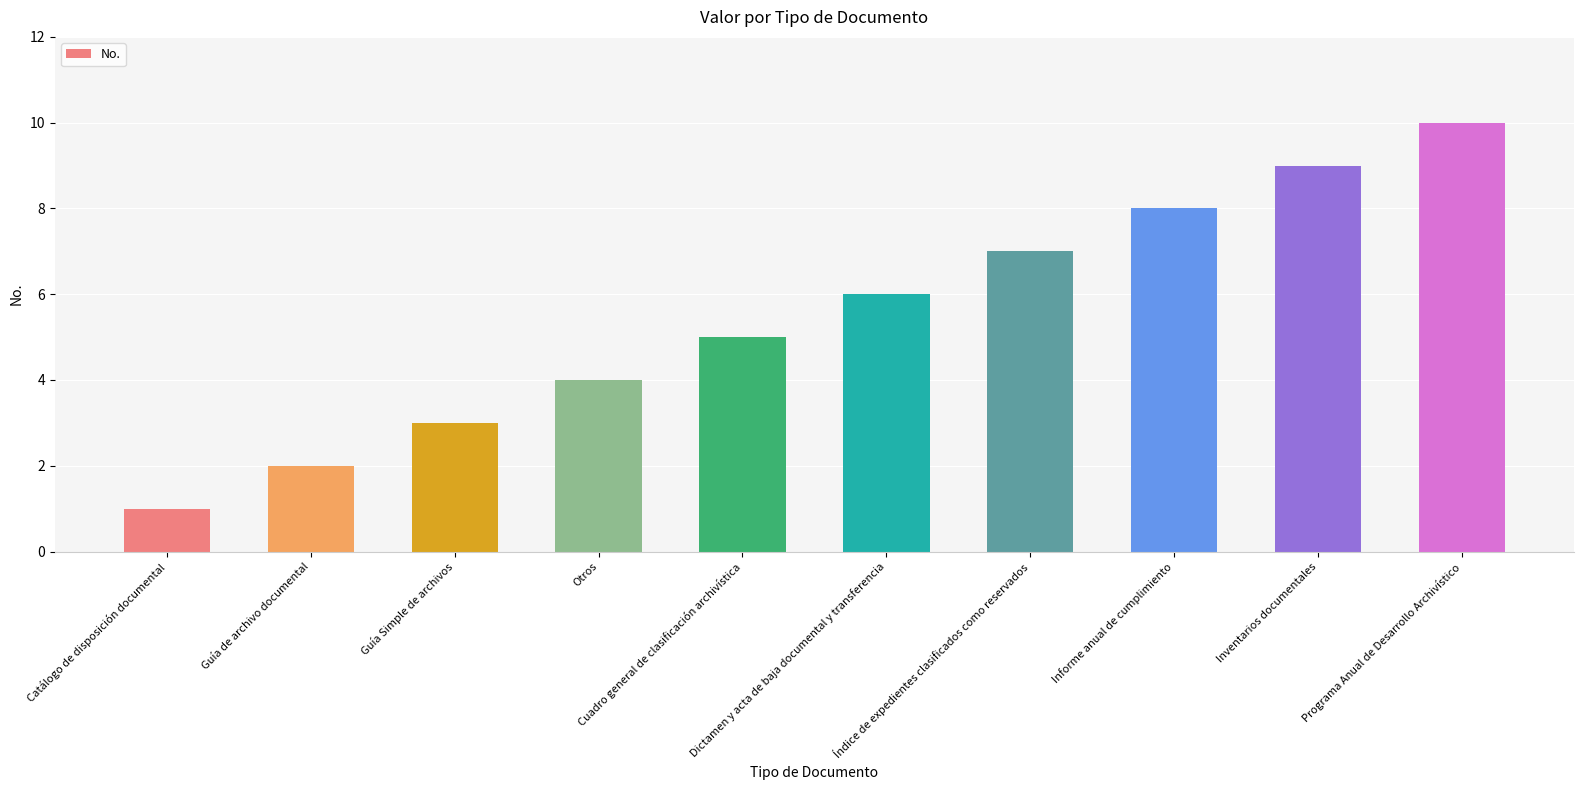

Which label corresponds to the smallest value in the chart?

Catálogo de disposición documental